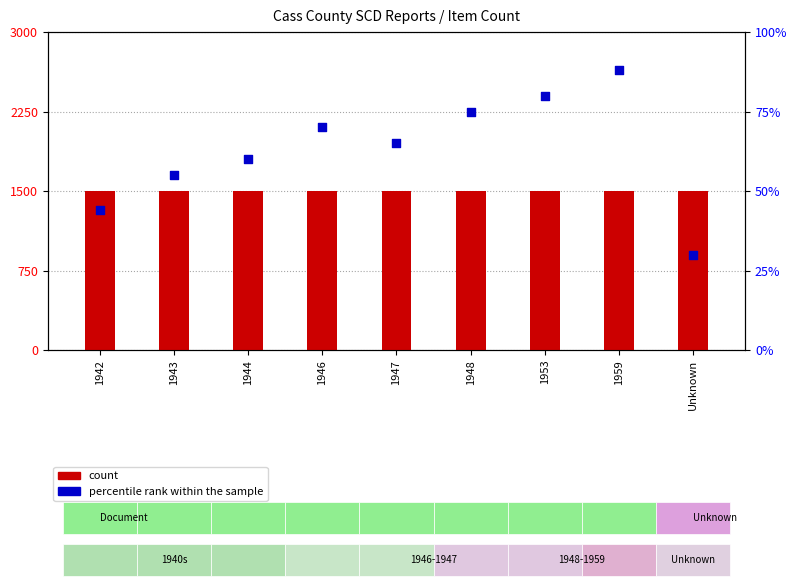

Which series has the largest total across all categories?

percentile rank within the sample